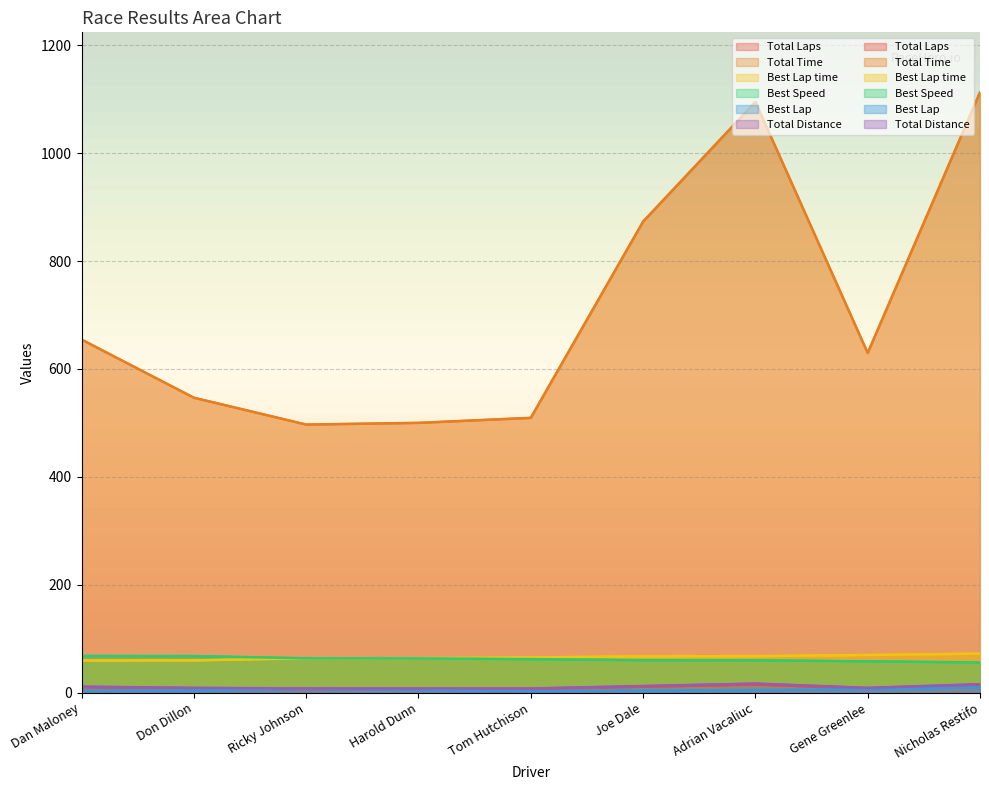

Where does the Total Distance series first go above 9?

Dan Maloney